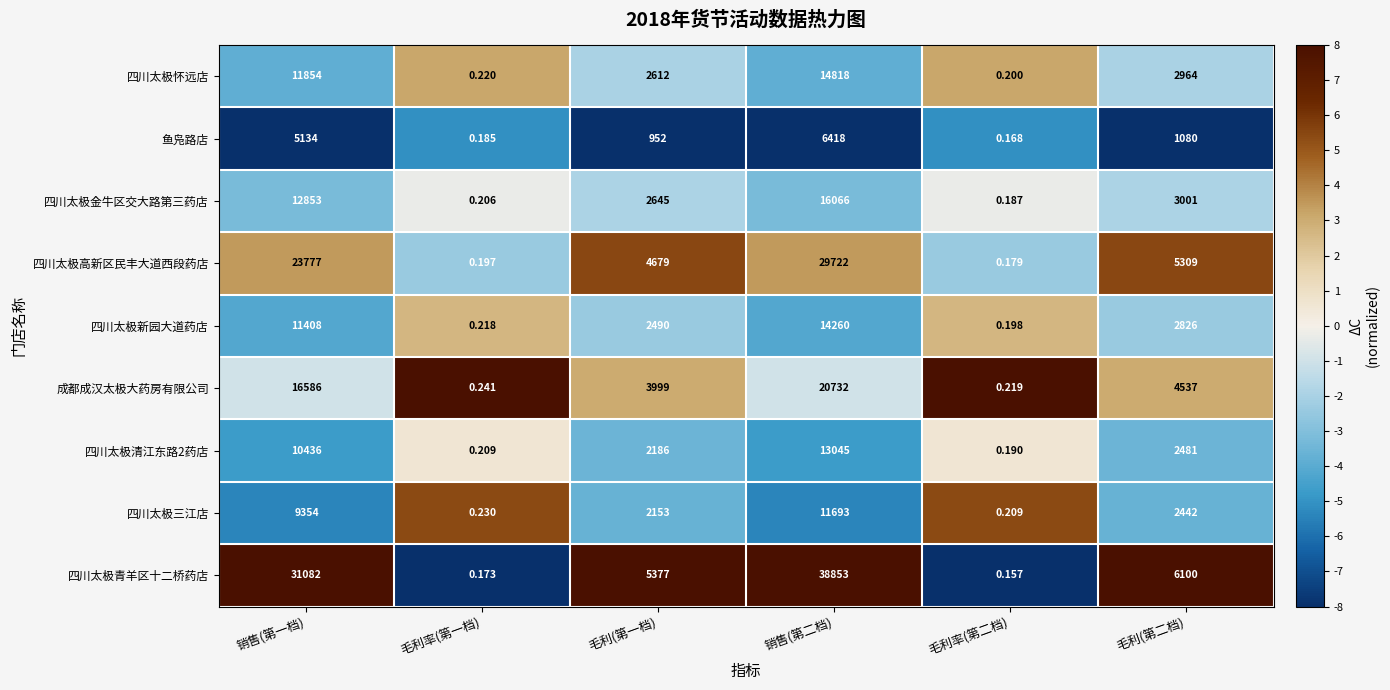

Which series has the largest range (max minus min)?

四川太极青羊区十二桥药店